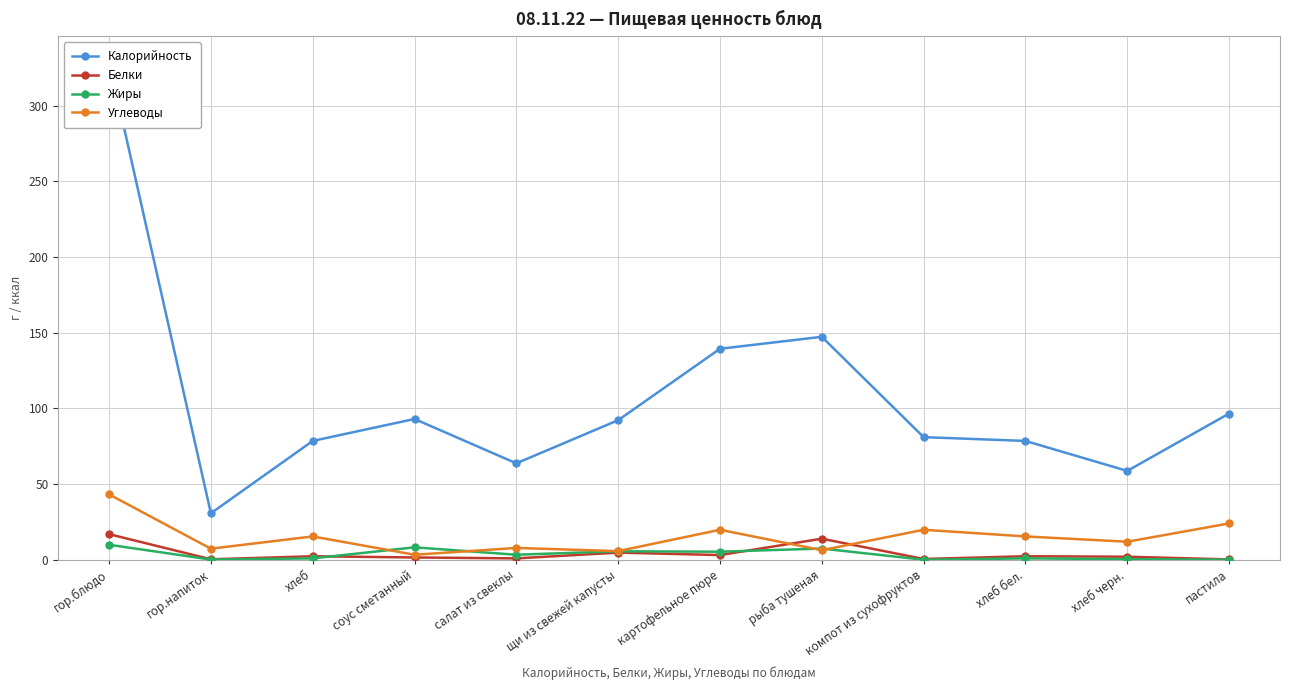

True or false: Углеводы has a value of 6.3 at рыба тушеная.

True